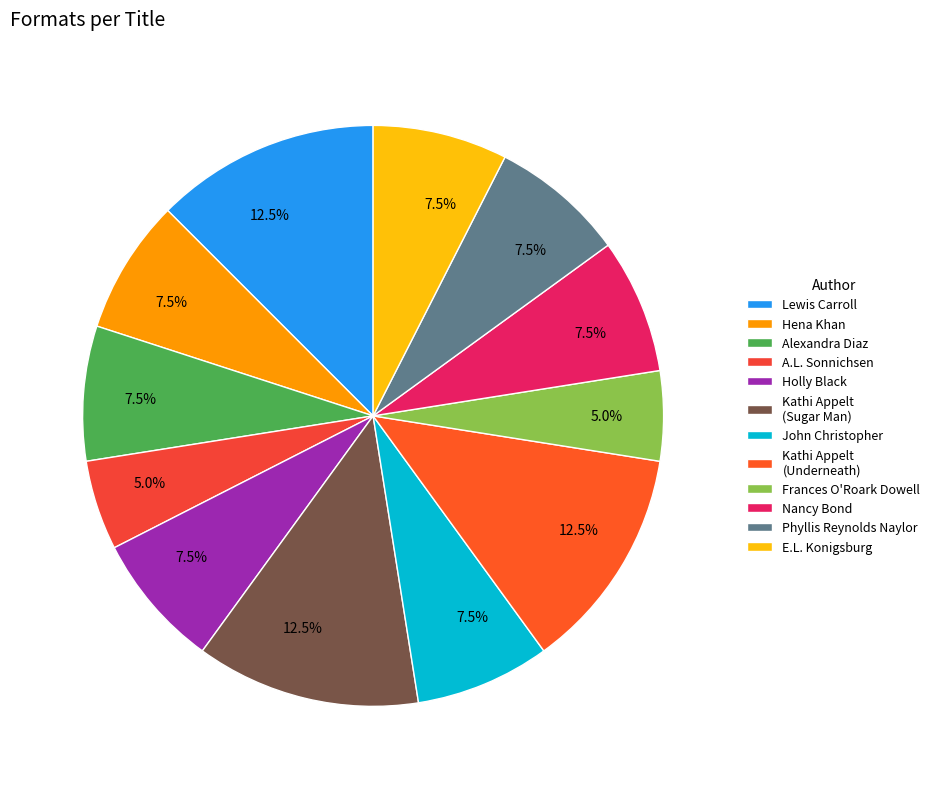

How many slices are in this pie chart?

12